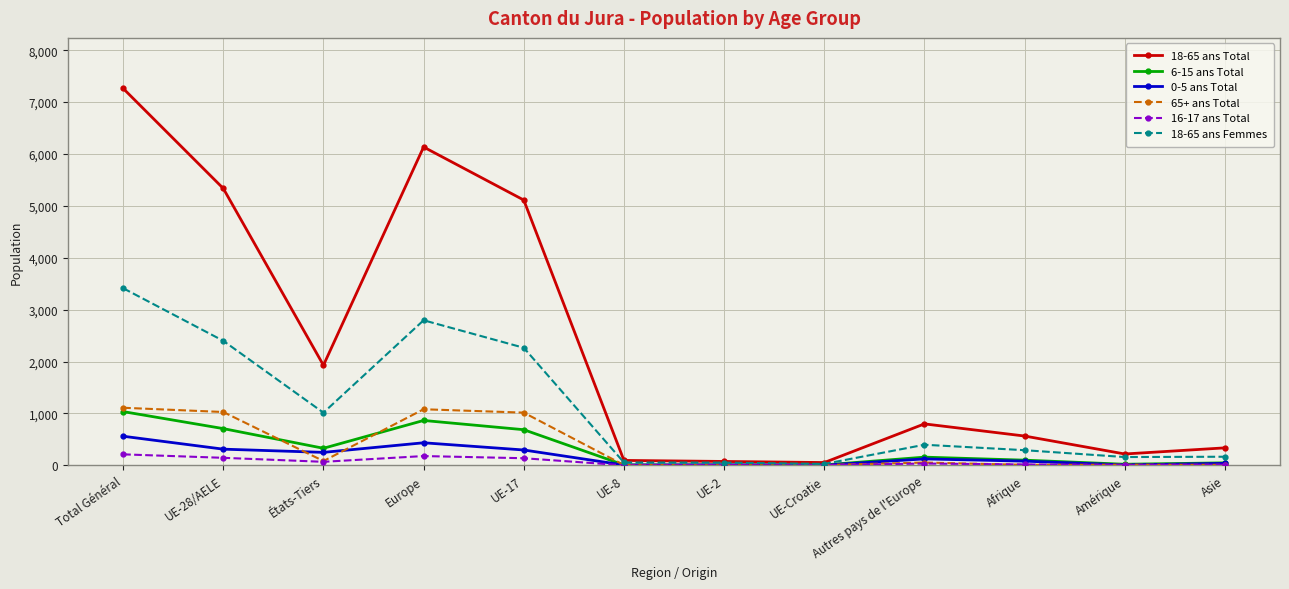

At which category does the chart reach its peak across all series?

Total Général